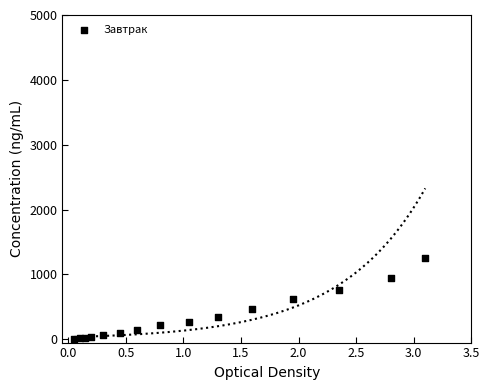

What is the range of Y values (max minus min)?

1249.4